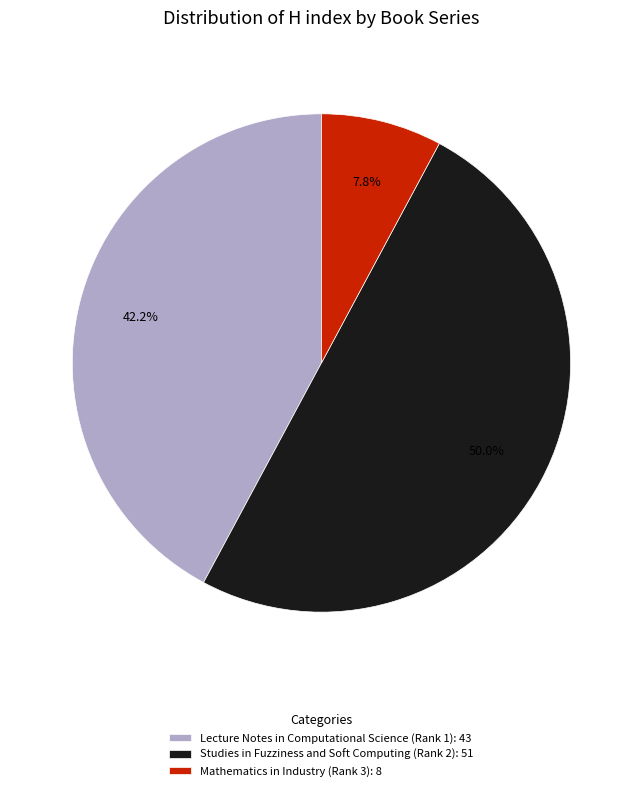

What percentage is the Lecture Notes in Computational Science (Rank 1) slice, to the nearest percent?

42%